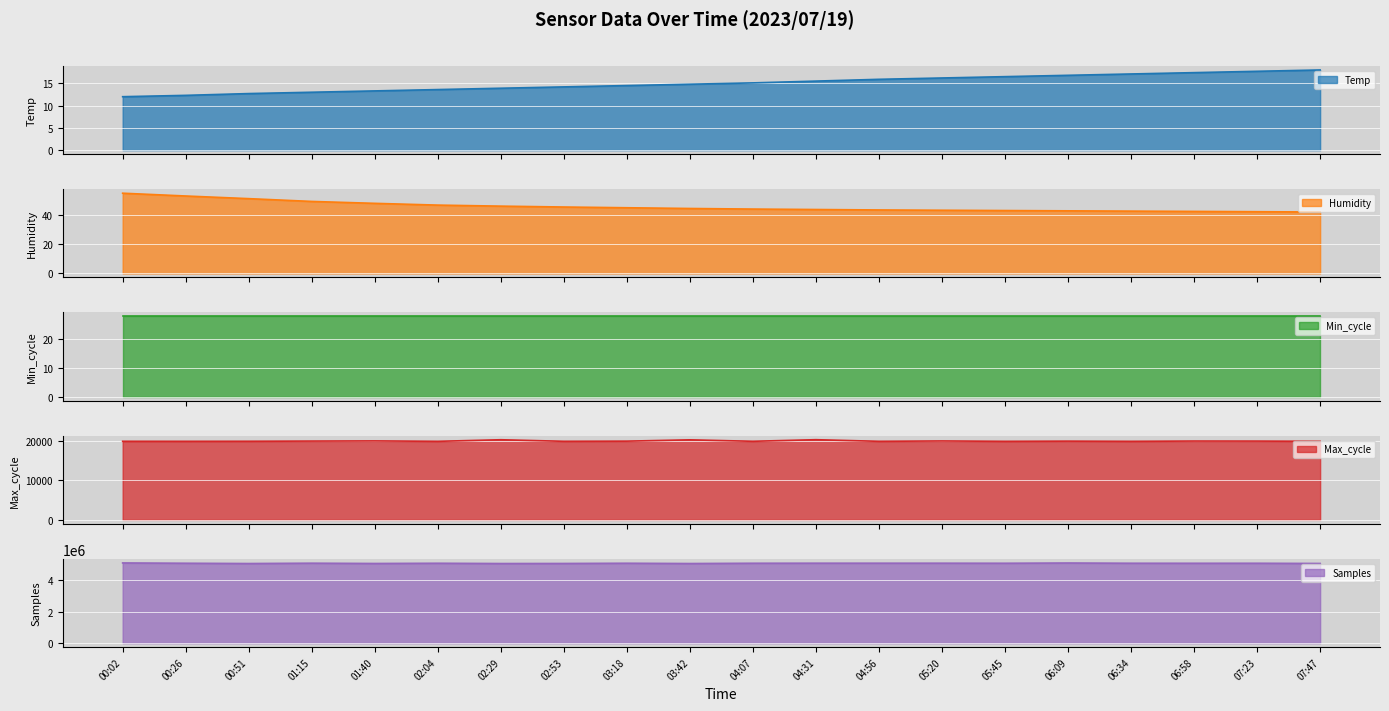

What is the label of the 8th point from the right?

04:56